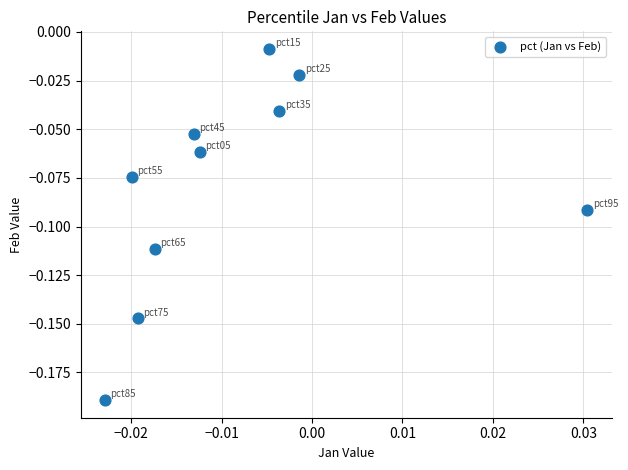

How many data points are displayed?

10